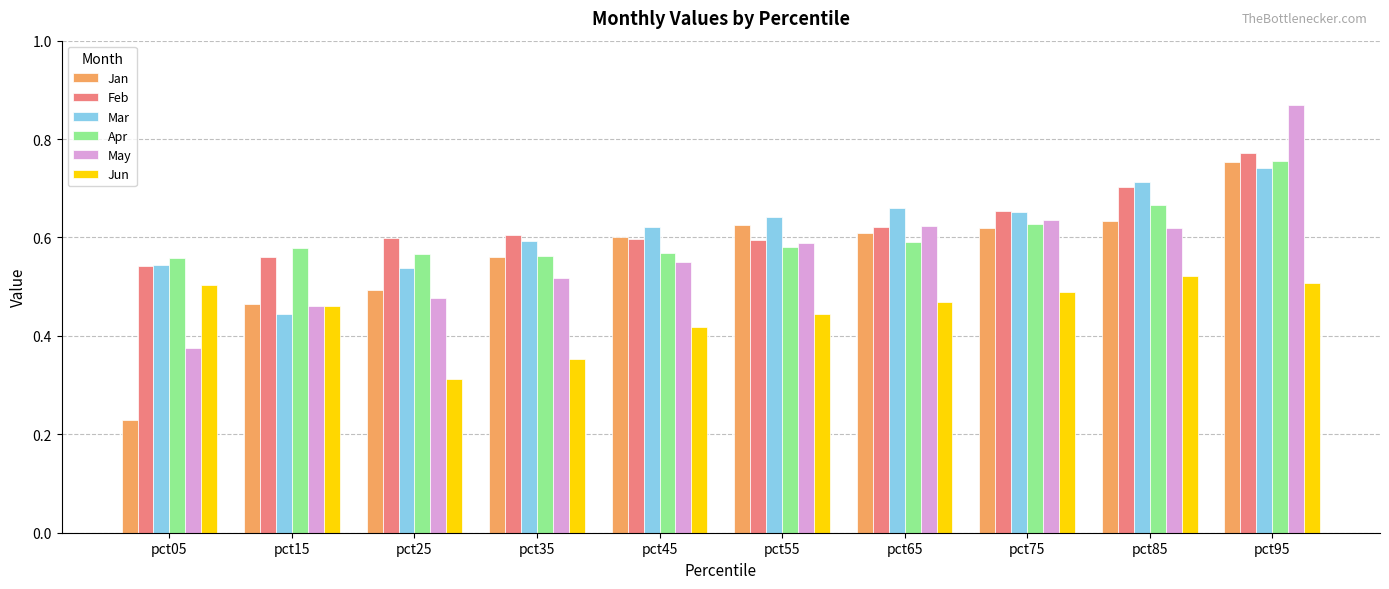

How many categories are shown in the chart?

10